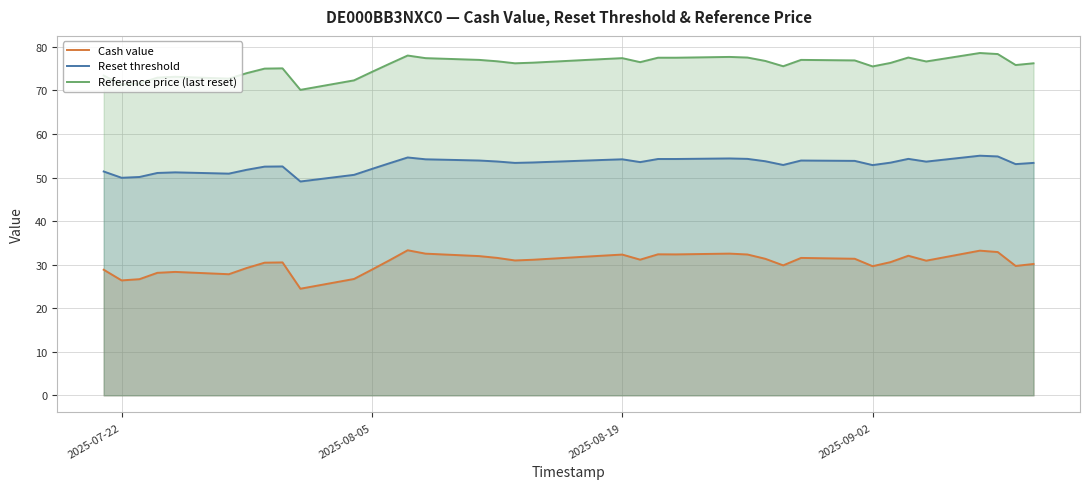

Which series has the largest total across all categories?

Reference price (last reset)